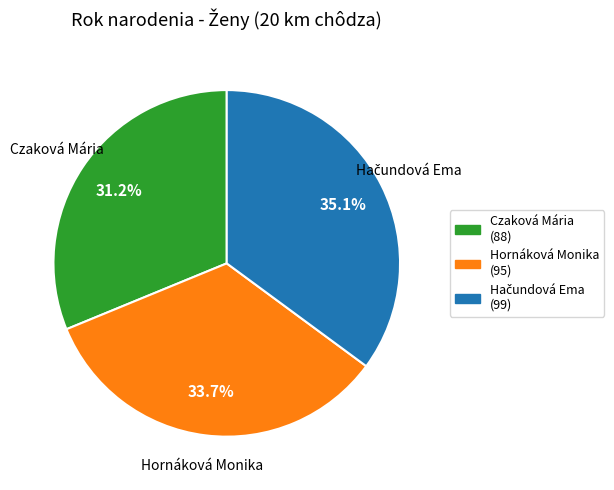

What is the total percentage of Hornáková Monika and Czaková Mária?

64.9%